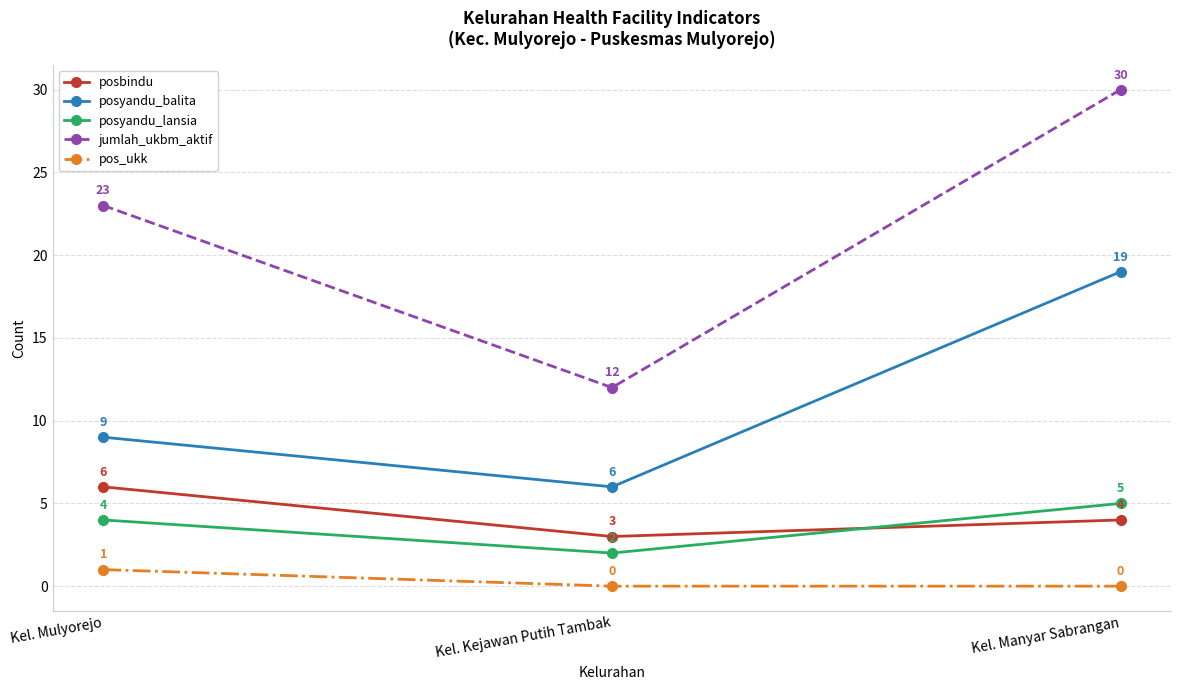

Which category has the highest value across all series?

Kel. Manyar Sabrangan